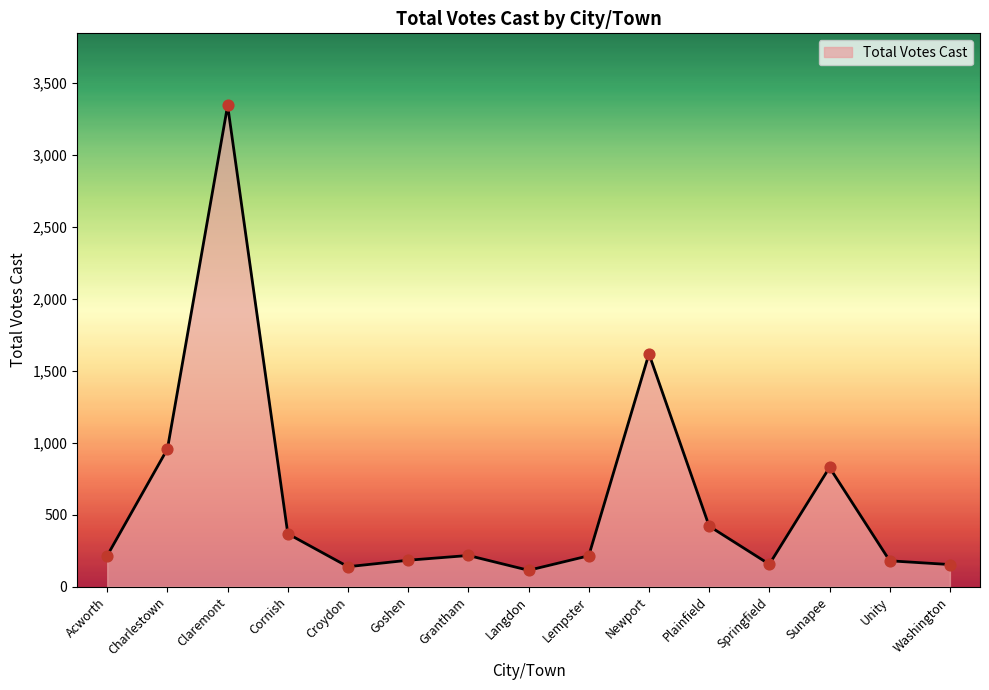

What is the change in value from Cornish to Sunapee?

+461